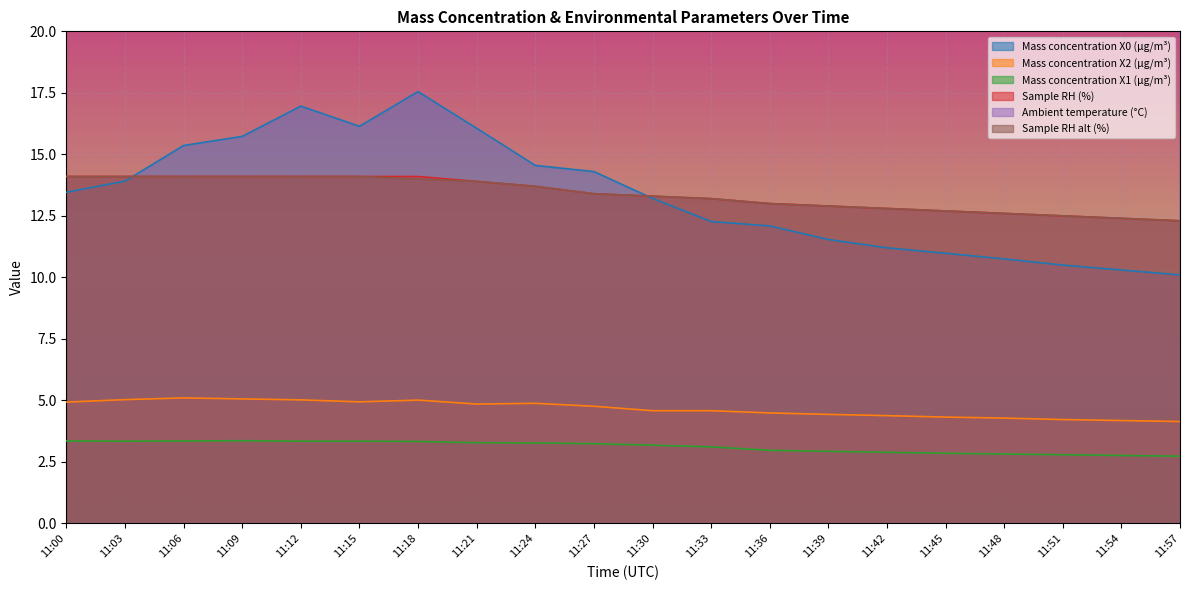

At how many categories does at least one series exceed 3?

20